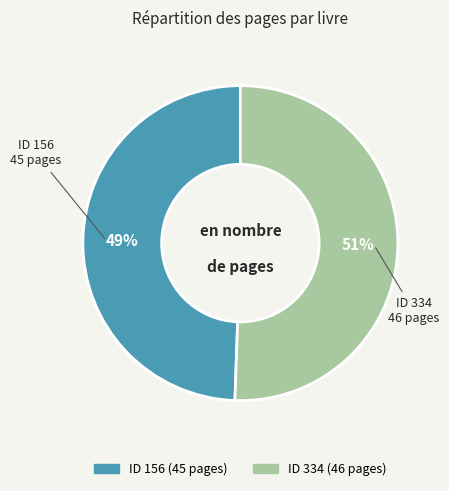

Is there any slice that represents more than half of the pie?

Yes